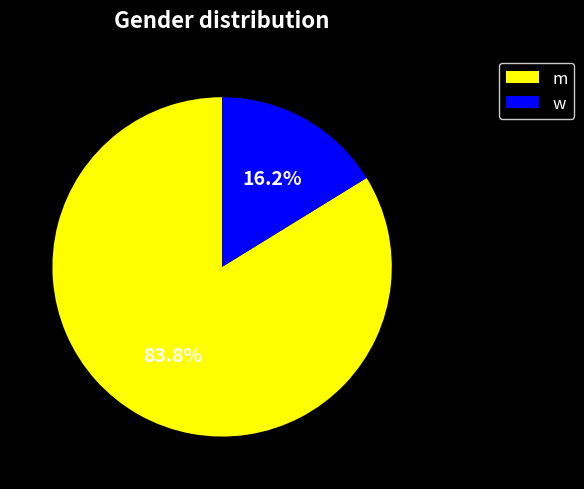

Which has a higher value, w or m?

m